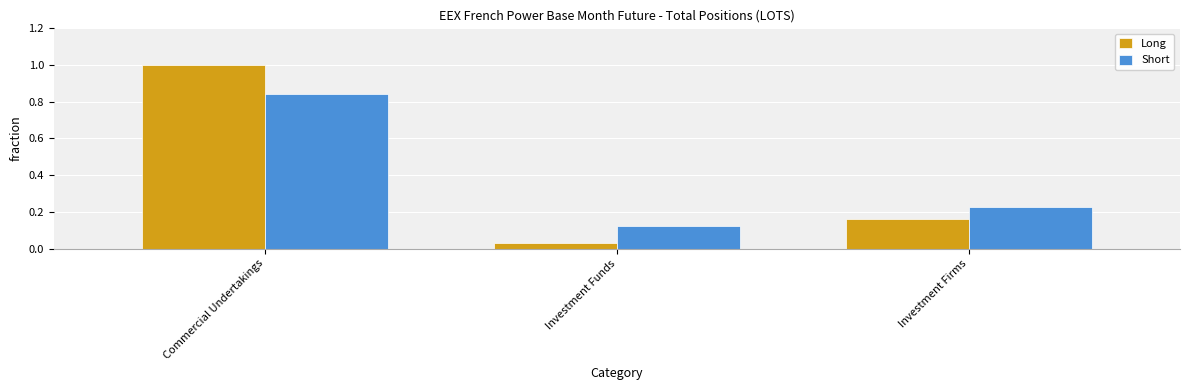

Which series has the largest range (max minus min)?

Long